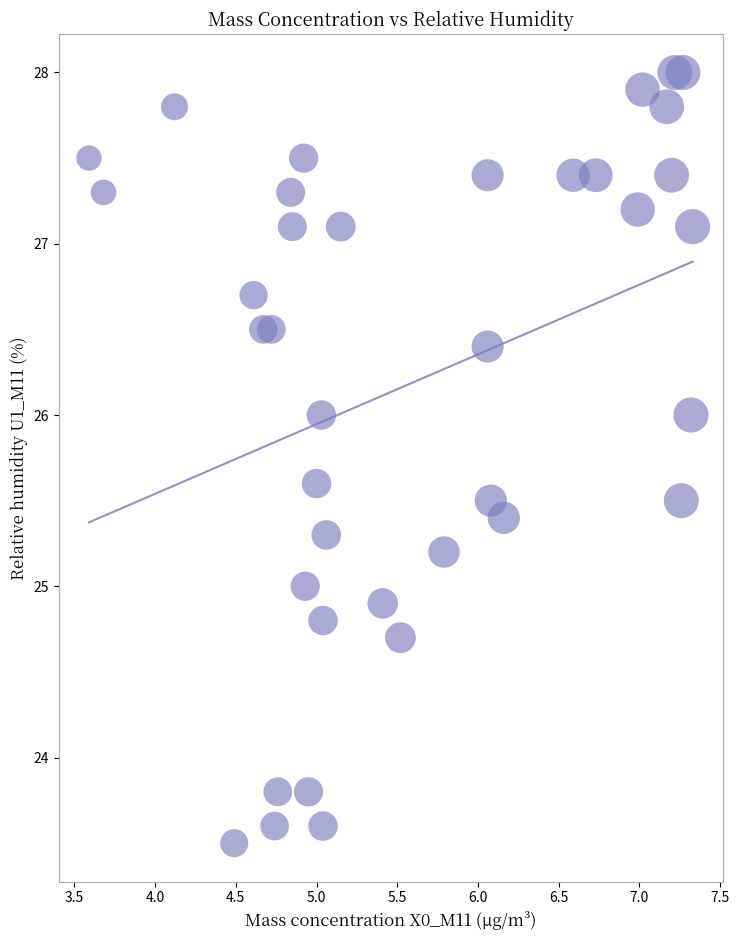

What is the range of Y values (max minus min)?

4.5